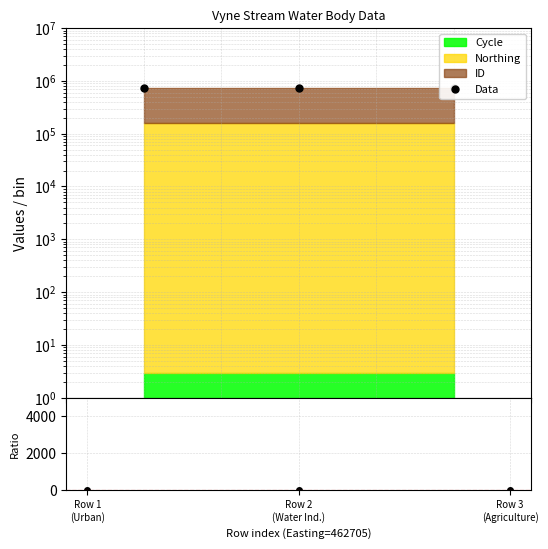

What is the sum of the Data values at Row 2
(Water Ind.) and Row 1
(Urban)?

1486333.0